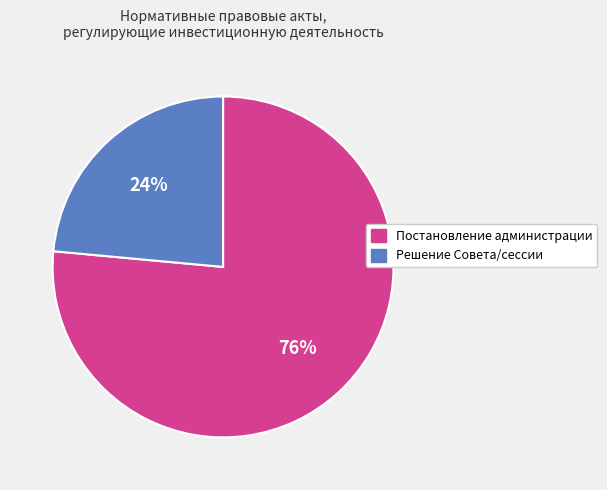

What is the ratio of the value at Постановление администрации to the value at Решение Совета/сессии?

3.2